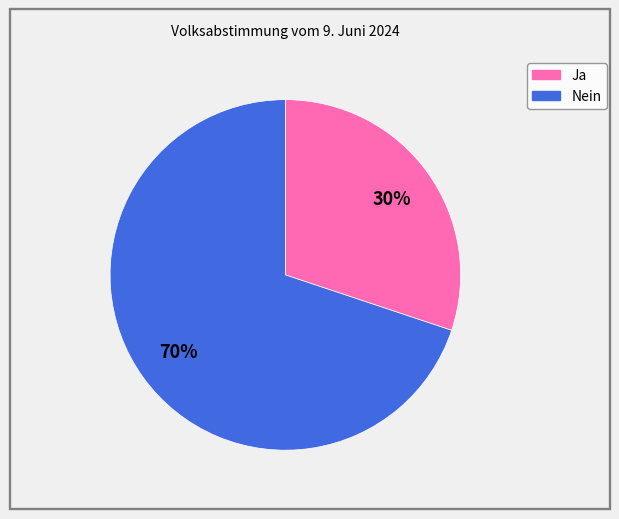

Which has a higher value, Nein or Ja?

Nein